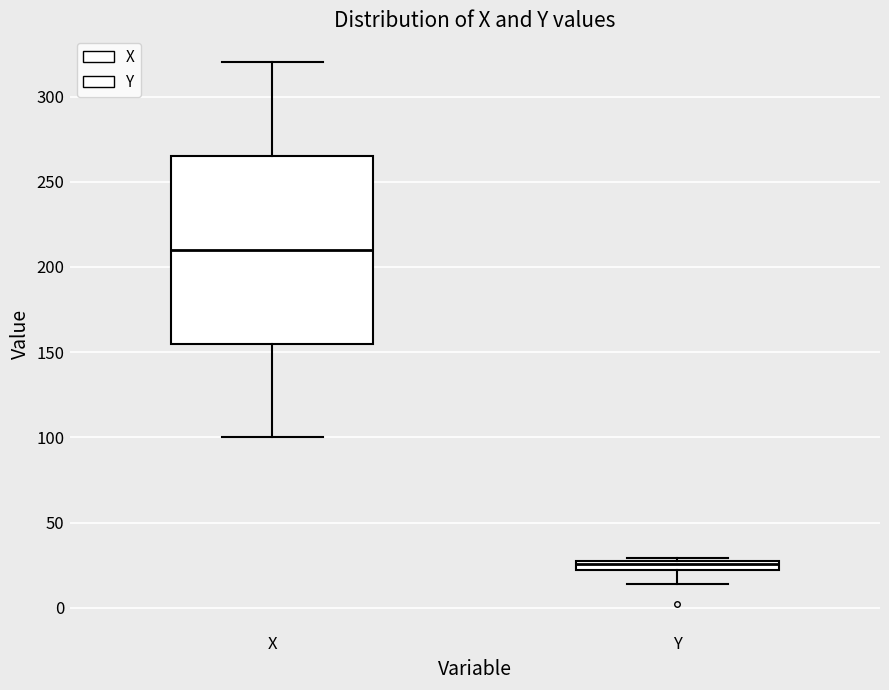

Which box has the highest median line?

X